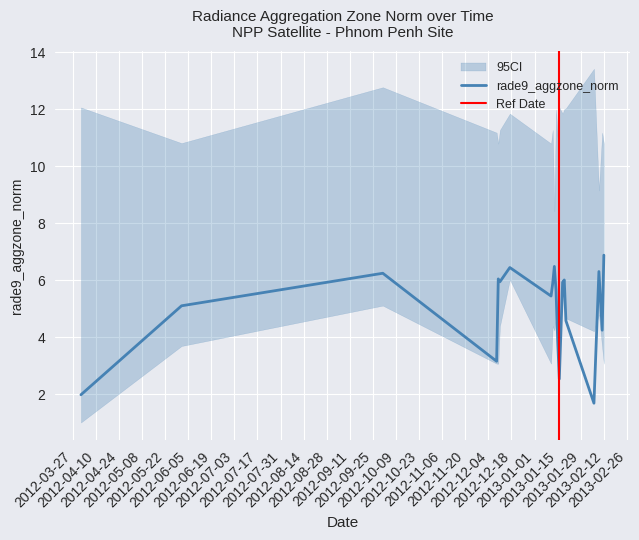

How many values in the rade9_aggzone_norm series exceed 5?

13